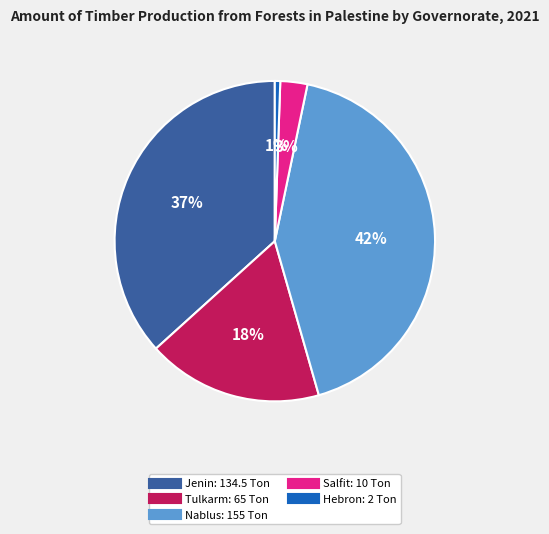

To the nearest percent, what is the average slice percentage?

20%